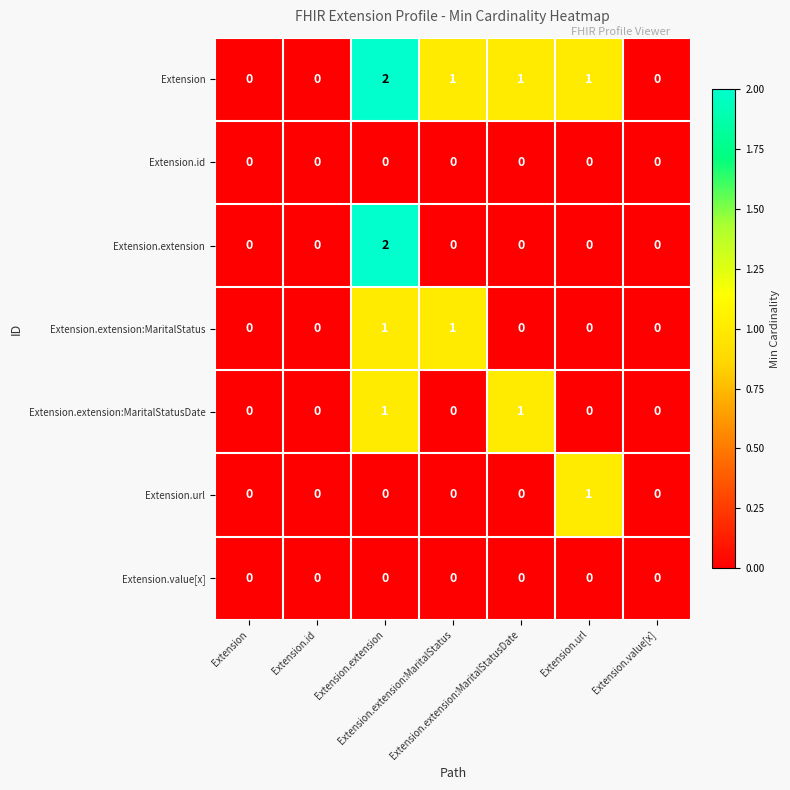

Which series has the largest total across all categories?

Extension